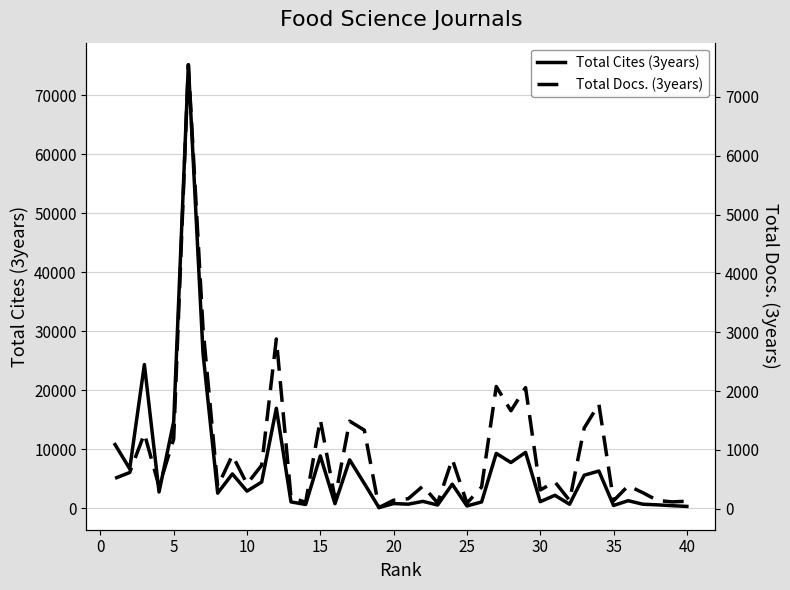

How many distinct data groups are displayed?

2